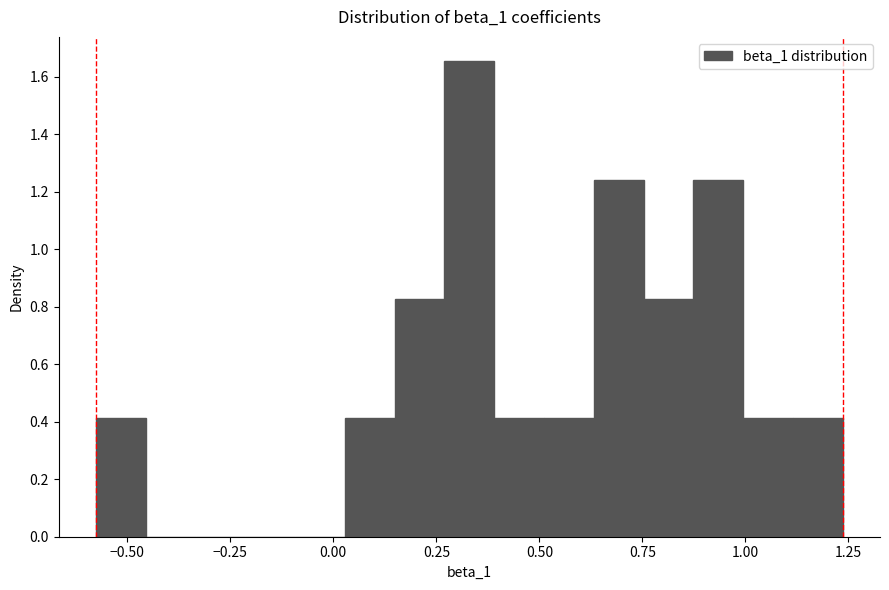

Read against the x-axis, roughly where is the centre of the tallest bar?

0.35